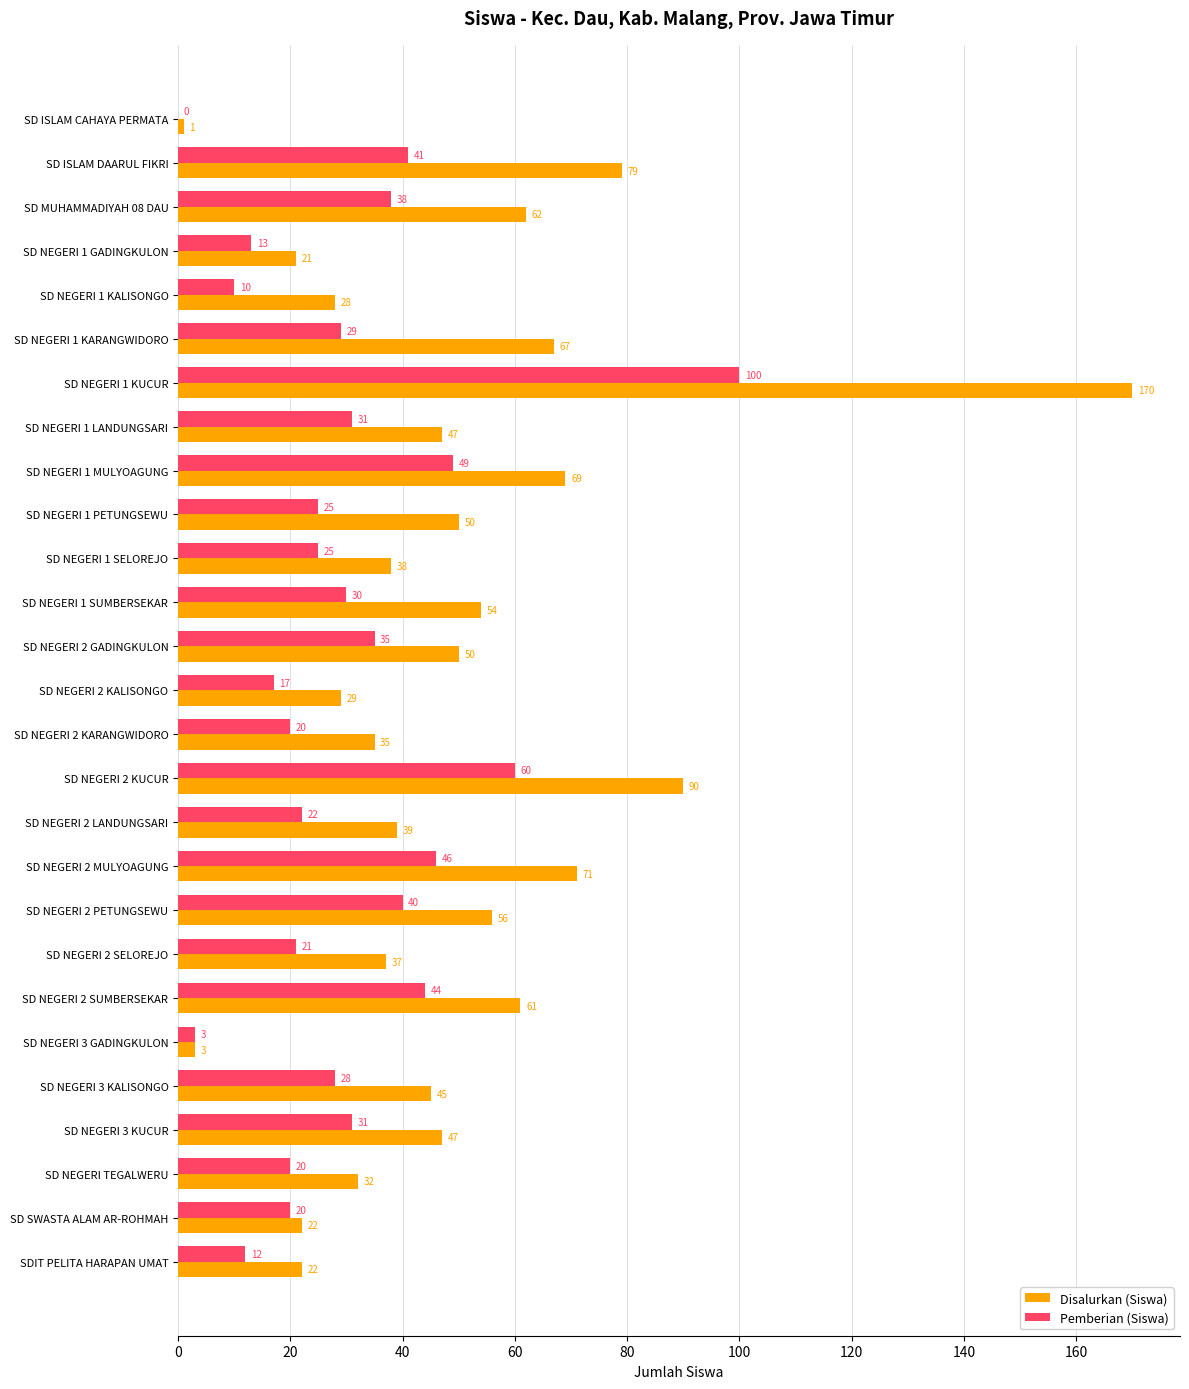

The value of Disalurkan (Siswa) at SD NEGERI 2 PETUNGSEWU is 56. True or false?

True